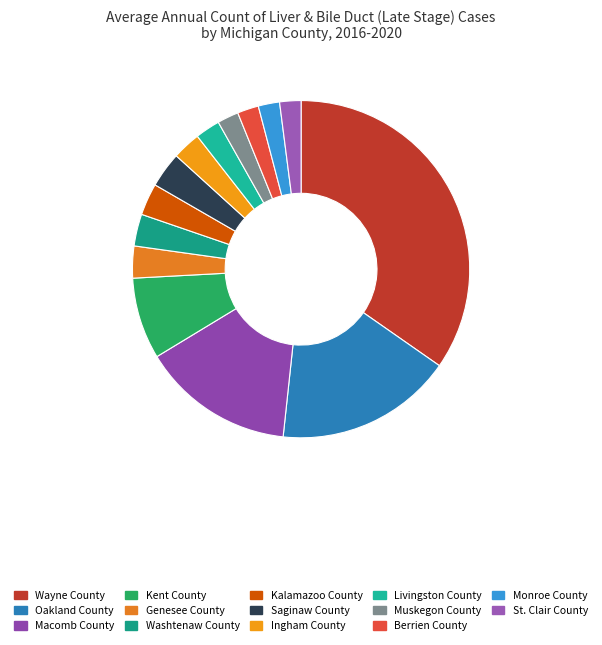

Between Kalamazoo County and St. Clair County, which is larger?

Kalamazoo County